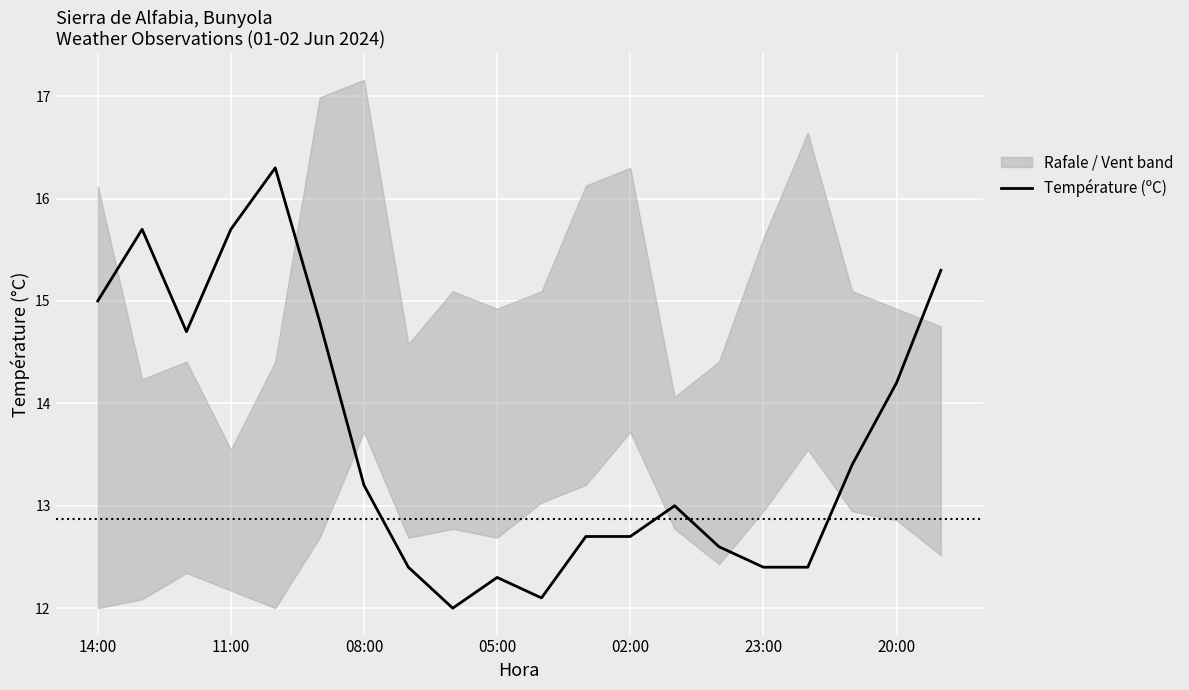

What position from the right is 17?

3